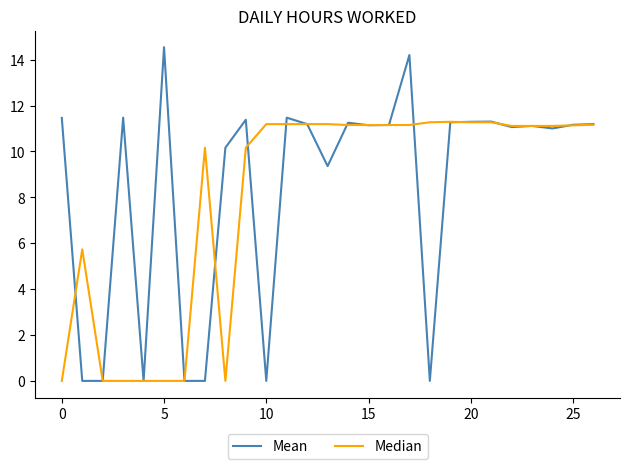

What is the difference between the maximum and minimum values in the Median series?

11.3